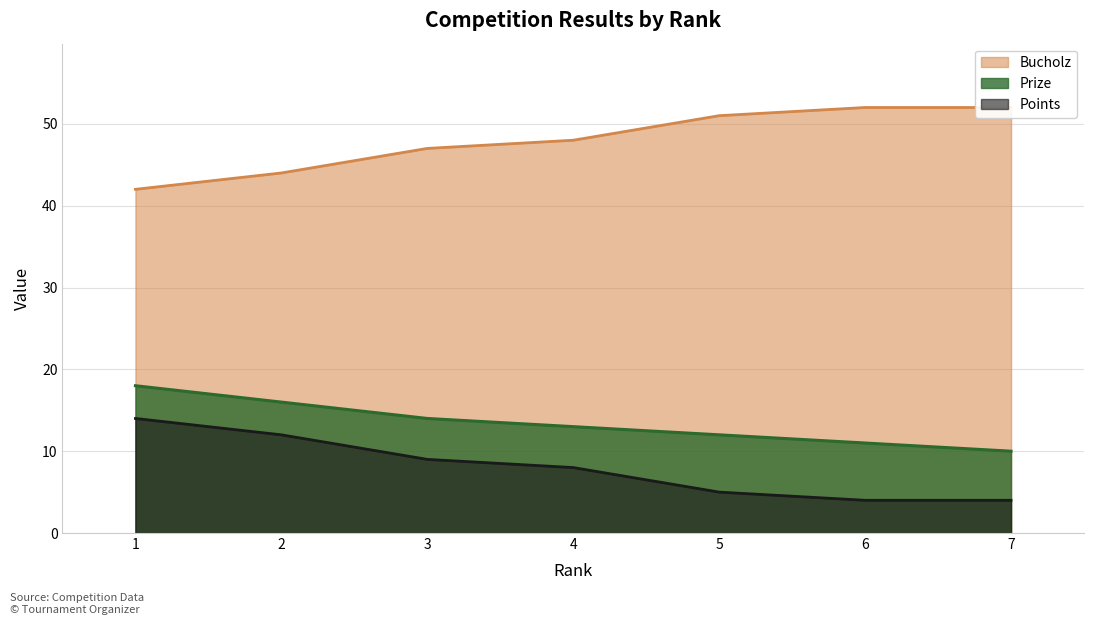

Read the Bucholz value at 6, to the nearest 5.

5